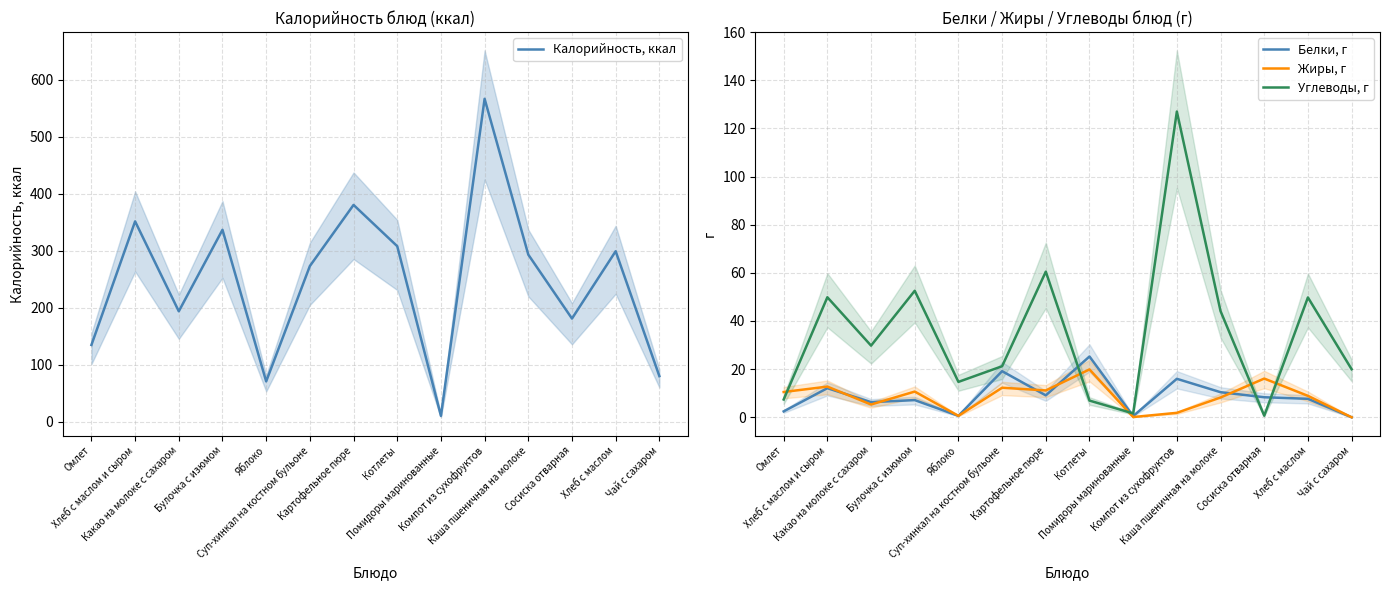

Between Какао на молоке с сахаром and Омлет, which is larger?

Какао на молоке с сахаром